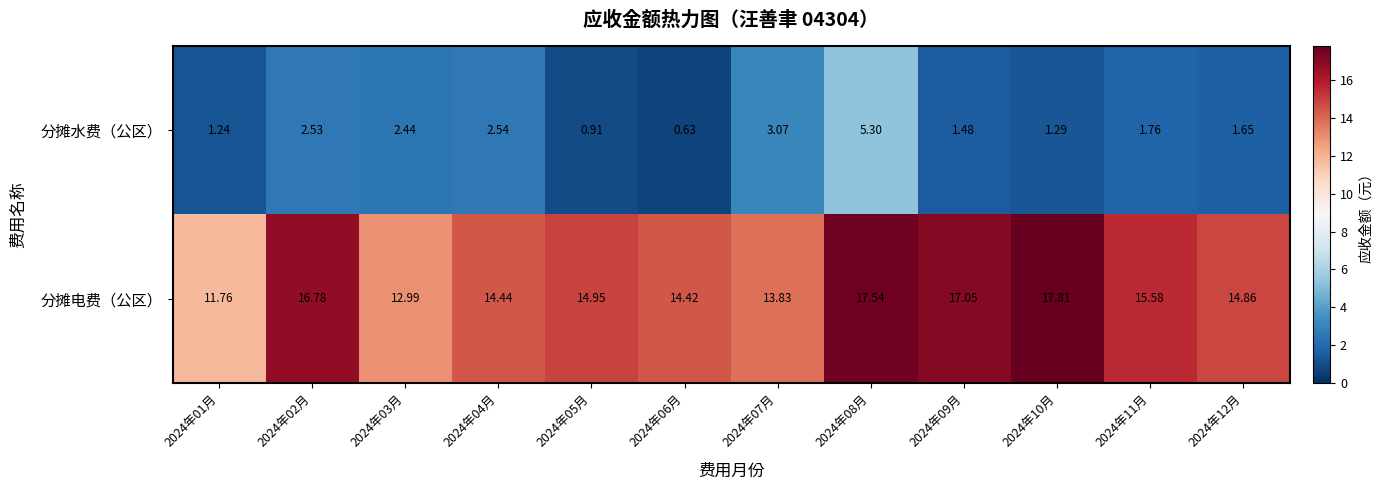

Which series has the largest total across all categories?

分摊电费（公区）